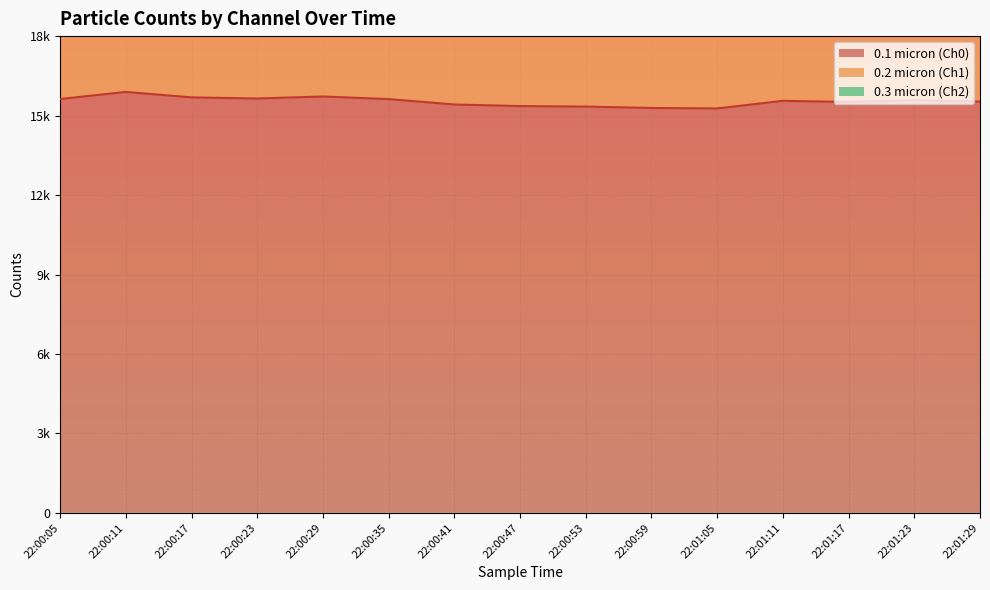

Count the number of data series in this chart.

3